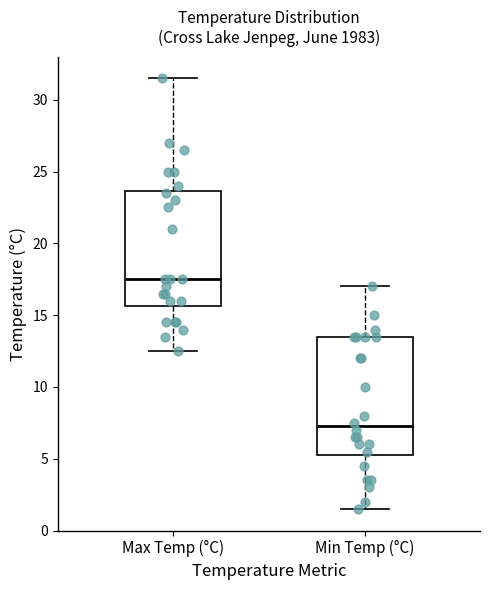

Which box's median line is the lowest?

Min Temp (°C)